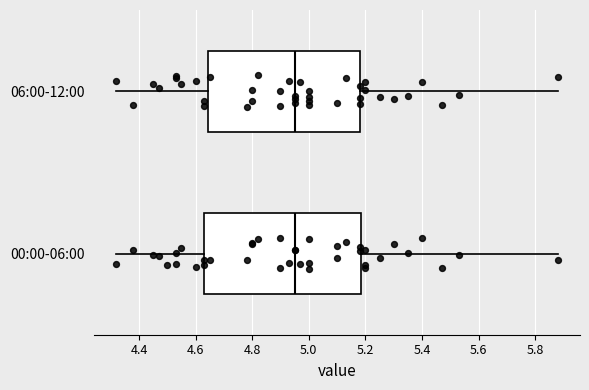

Reading bottom to top, read every box against the x-axis: the position of its median line, the range the box covers, and the ends of its whiskers. The values are not printed on the chart, so give them approximately, as read against the axis.

00:00-06:00: median 4.96, box 4.64 to 5.18, whiskers 4.32 to 5.88
06:00-12:00: median 4.96, box 4.64 to 5.18, whiskers 4.32 to 5.88